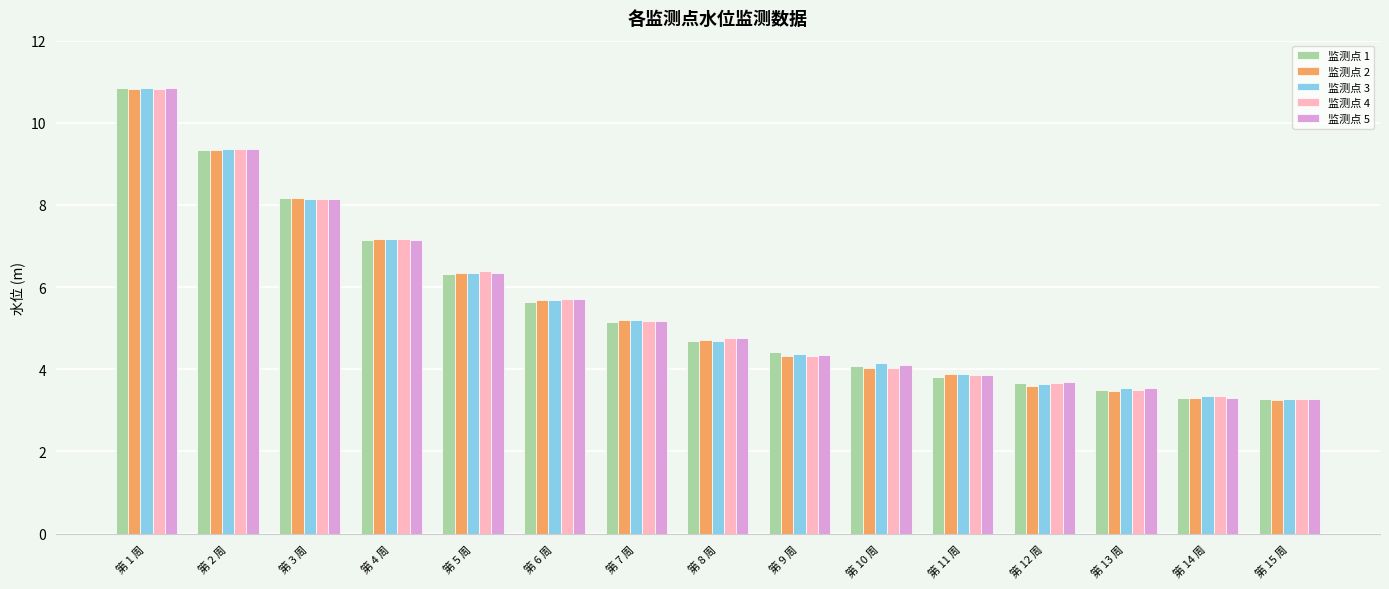

Count the number of data series in this chart.

5